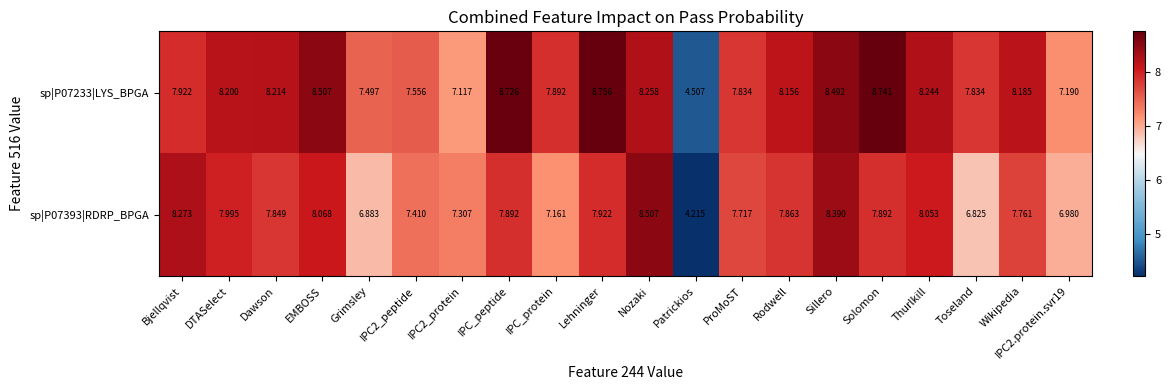

Is the value of sp|P07233|LYS_BPGA at Bjellqvist greater than the value of sp|P07393|RDRP_BPGA at Rodwell?

Yes